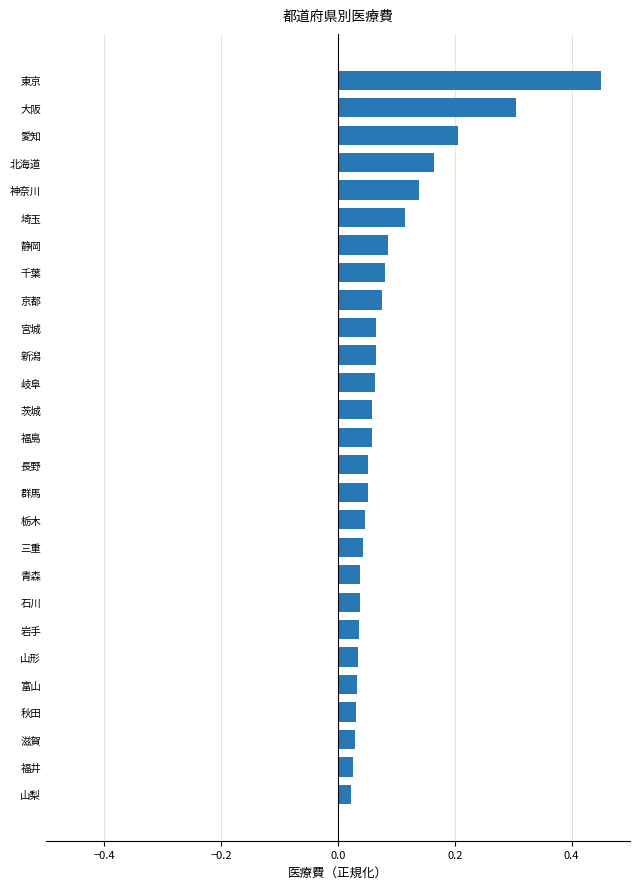

Between 東京 and 秋田, which is larger?

東京